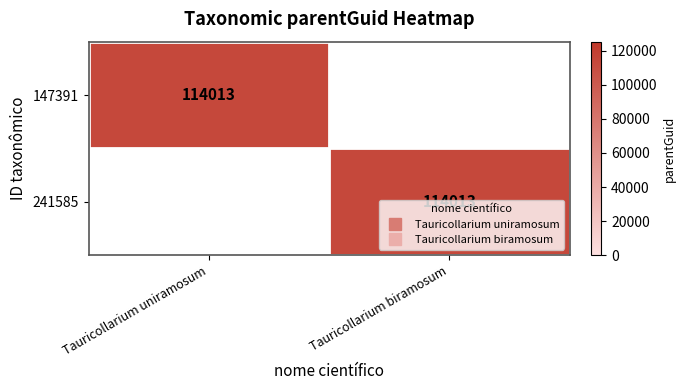

Which has a higher value, Tauricollarium uniramosum or Tauricollarium biramosum?

Tauricollarium uniramosum